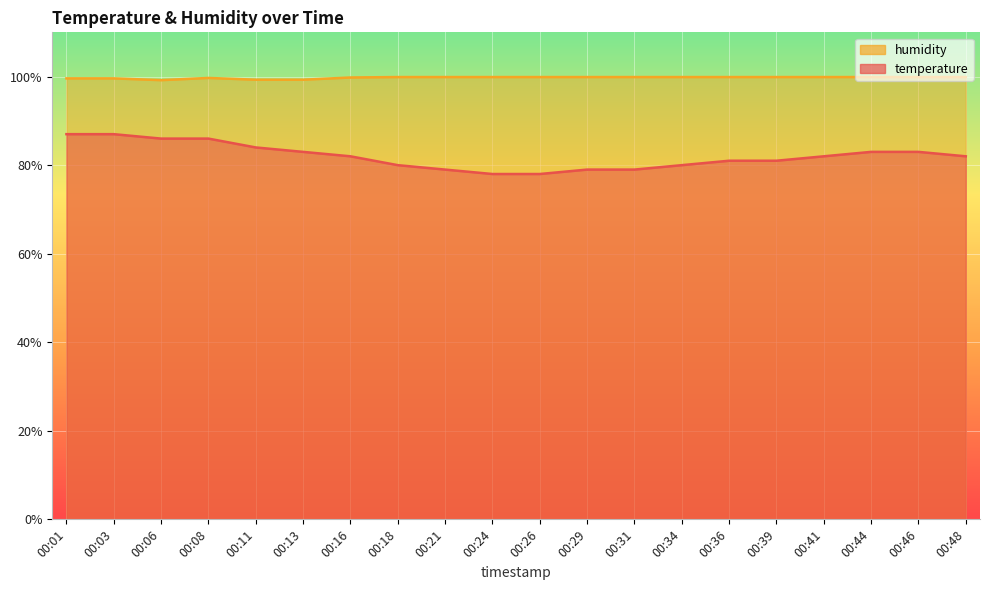

Rank the series at 00:31 from lowest to highest value.

temperature, humidity